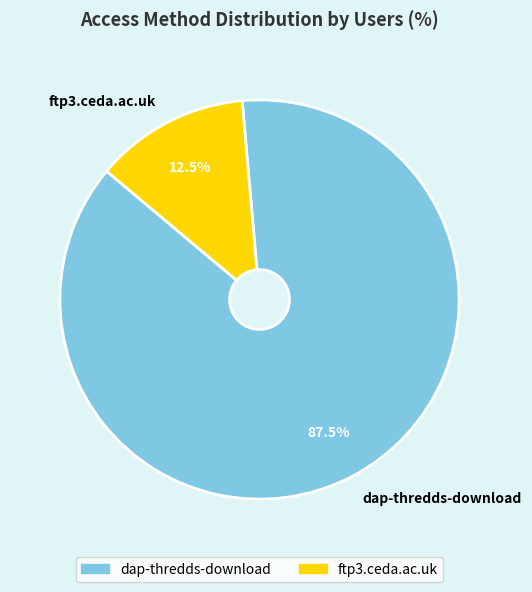

To the nearest percent, what is the average slice percentage?

50%